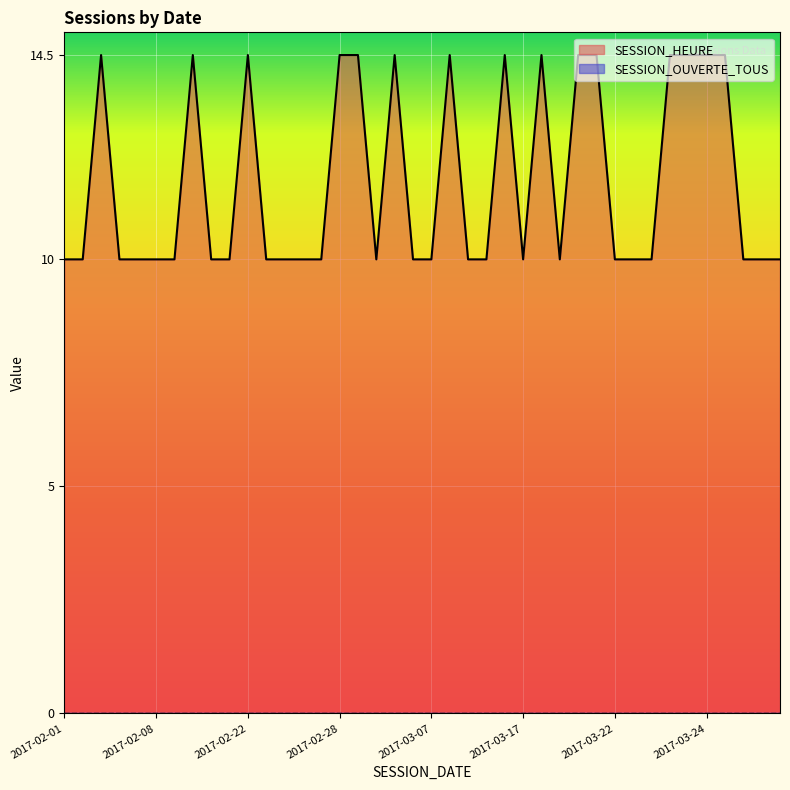

How many interior local valleys (lower than both neighbors) does the data have?

3